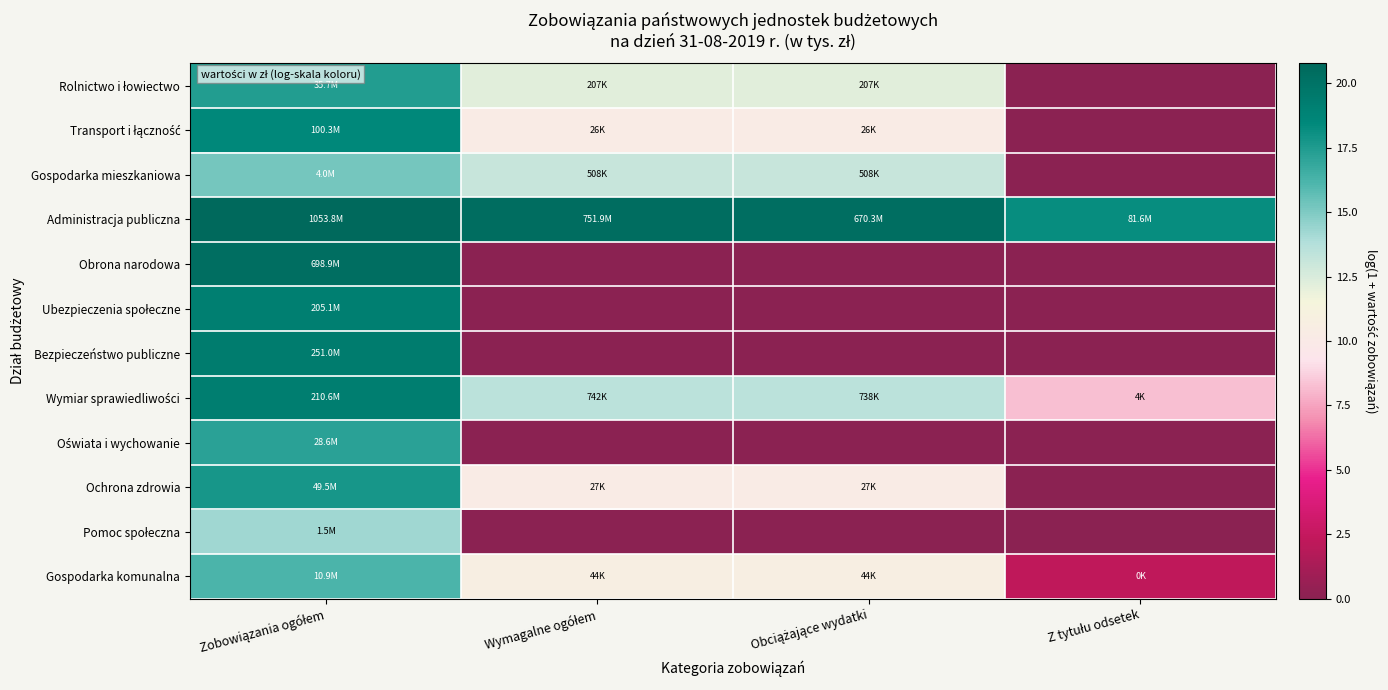

At how many categories does at least one series exceed 4?

4